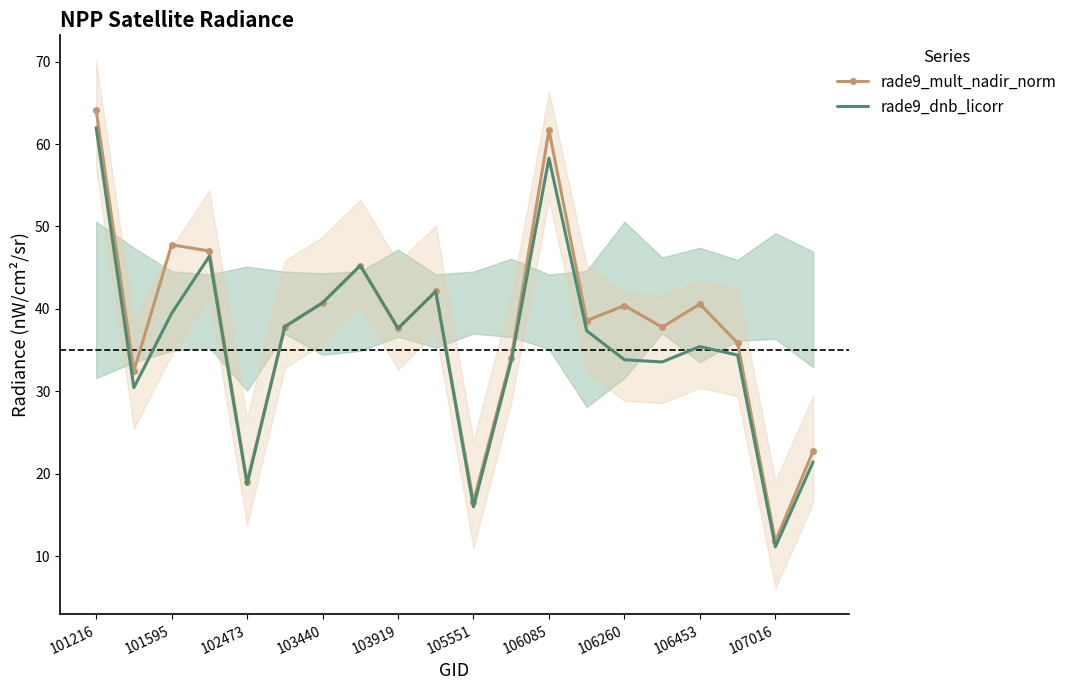

True or false: rade9_mult_nadir_norm and rade9_dnb_licorr cross at least once.

False